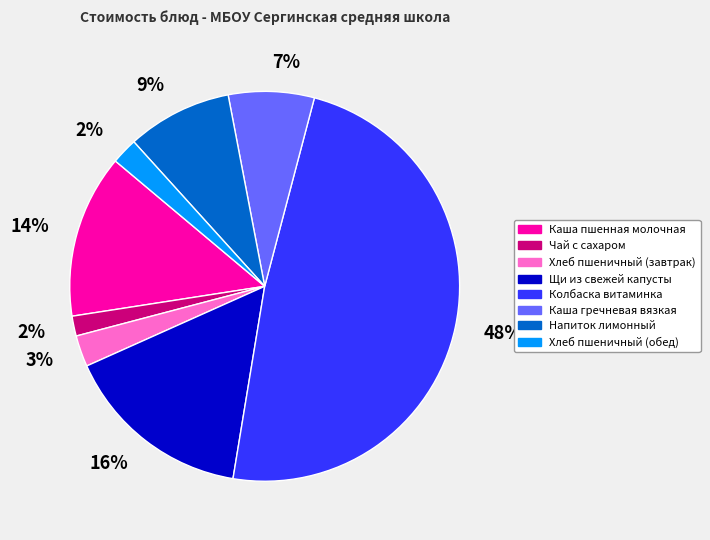

To the nearest percent, what is the average slice percentage?

12%